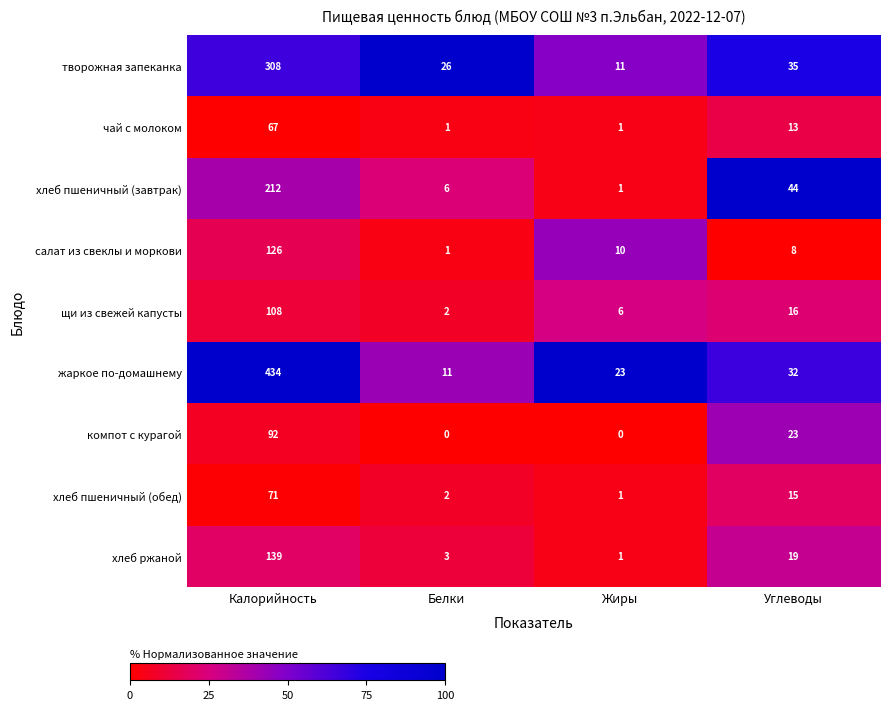

Count the number of data series in this chart.

9